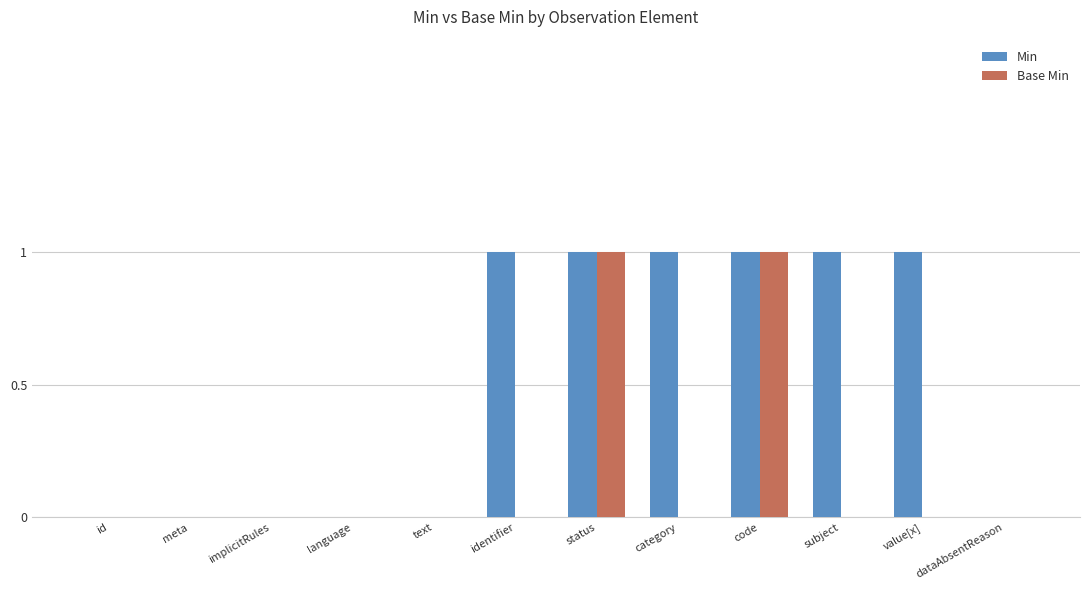

What is the sum of all Min values?

6